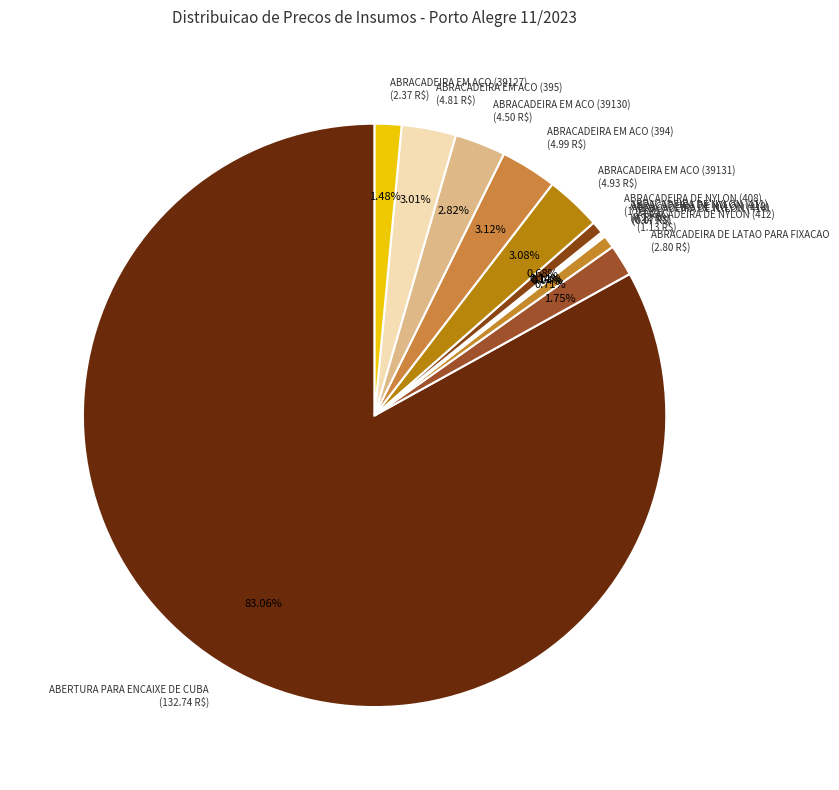

Is there any slice that represents more than half of the pie?

Yes